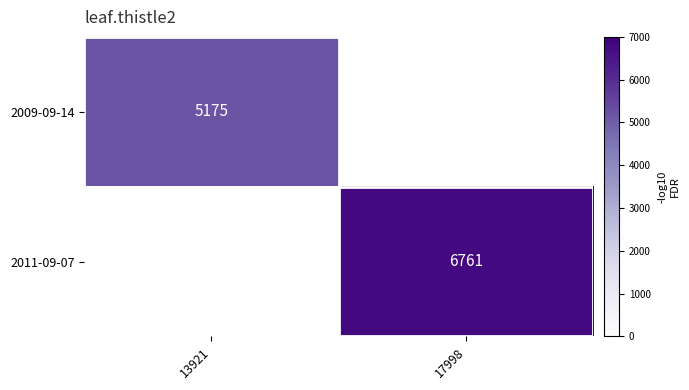

True or false: 2011-09-07 has a value of 6761 at 17998.

True